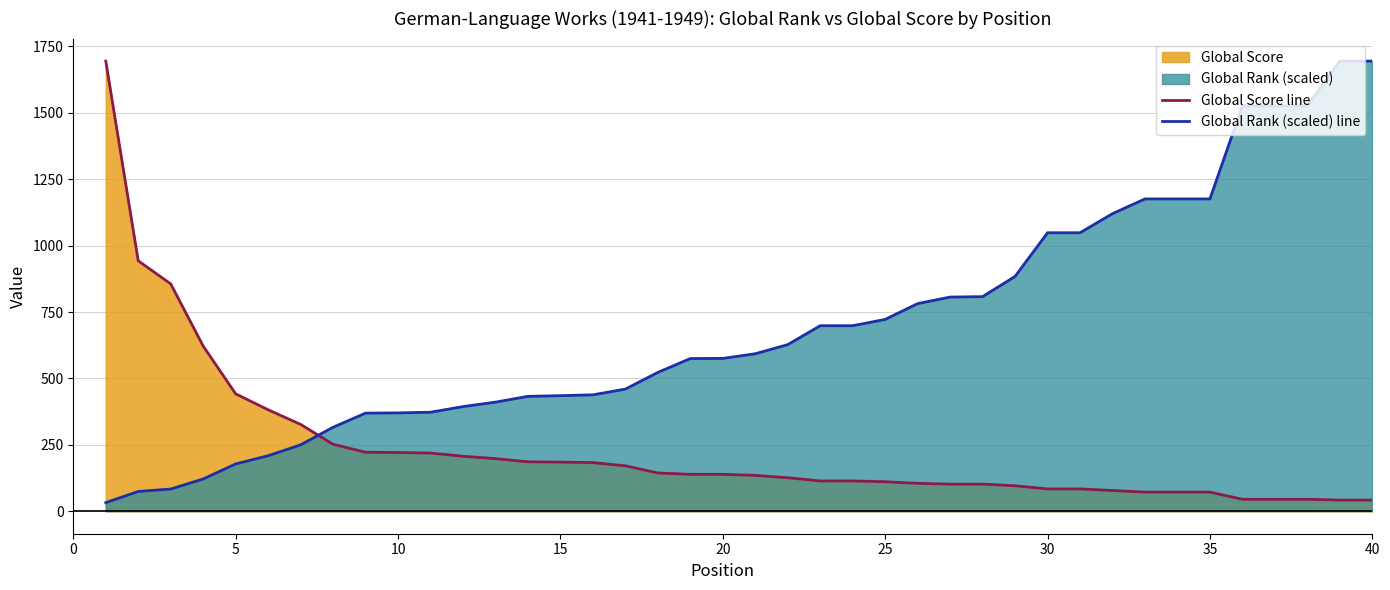

Which series has the largest total across all categories?

Global Rank (scaled) line